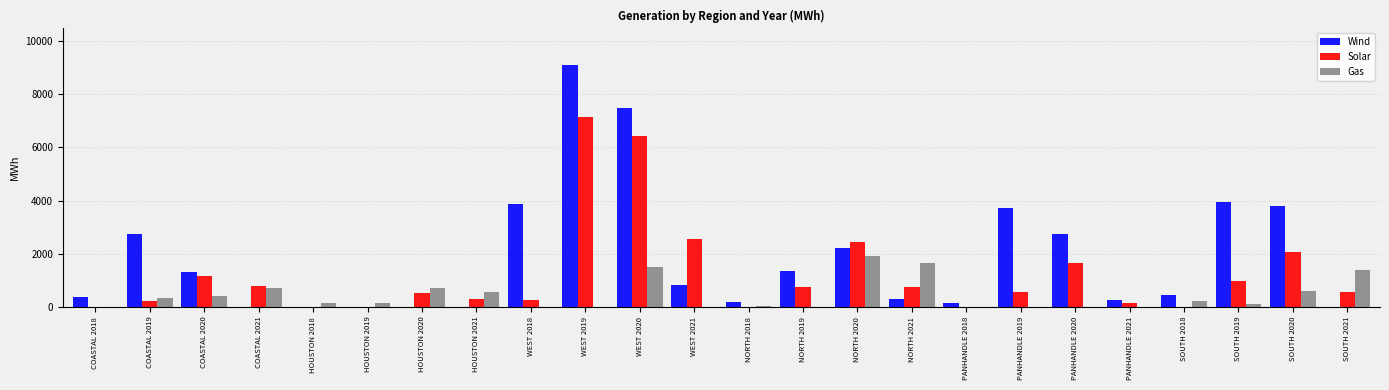

Between HOUSTON 2018 and WEST 2019, which series saw the biggest shift?

Wind